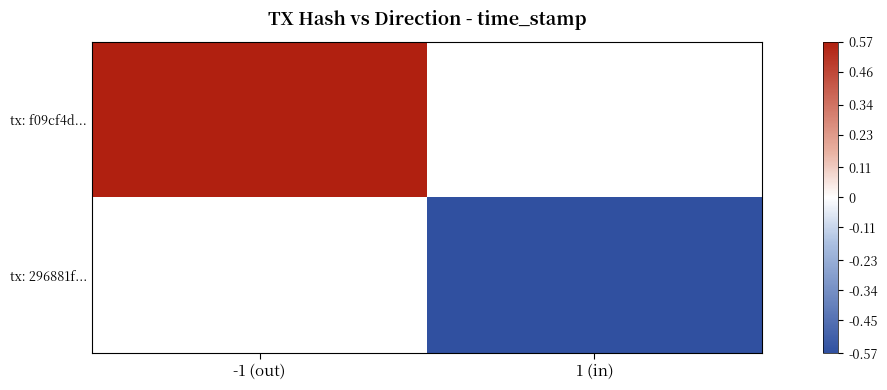

The tx: f09cf4d... series shows 1.0 at -1 (out). True or false?

False